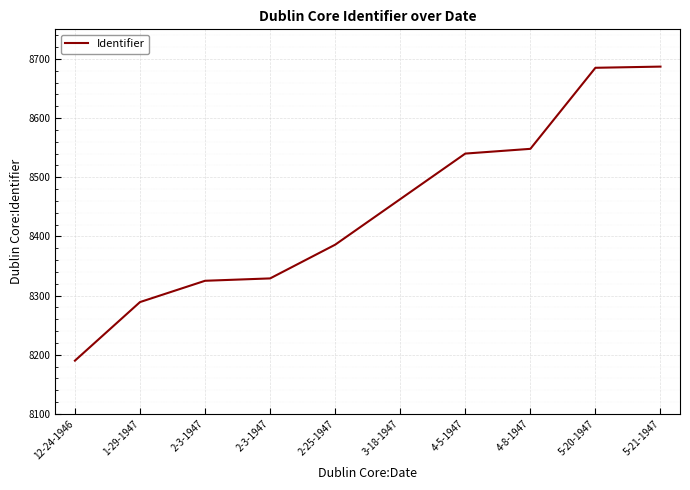

Reading left to right, list all the values displayed in this chart.

8190	8289	8325	8329	8386	8463	8540	8548	8685	8687